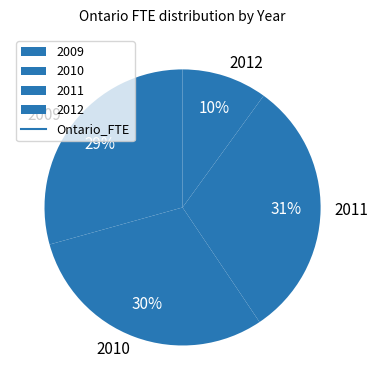

Which has a higher value, 2010 or 2012?

2010